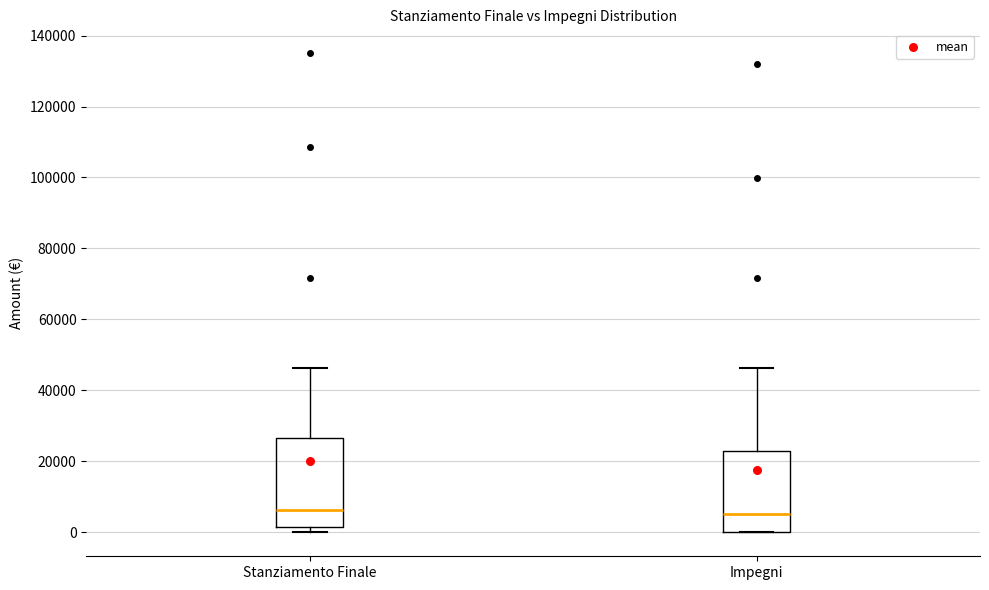

Reading left to right, transcribe this box plot: for each box, give where its median line is, the range the box spans, and where its two whiskers end, as read against the y-axis. The values are not printed on the chart, so give them approximately, as read against the axis.

Stanziamento Finale: median 6000, box 2000 to 26000, whiskers 0 to 46000
Impegni: median 6000, box 0 to 24000, whiskers 0 to 46000